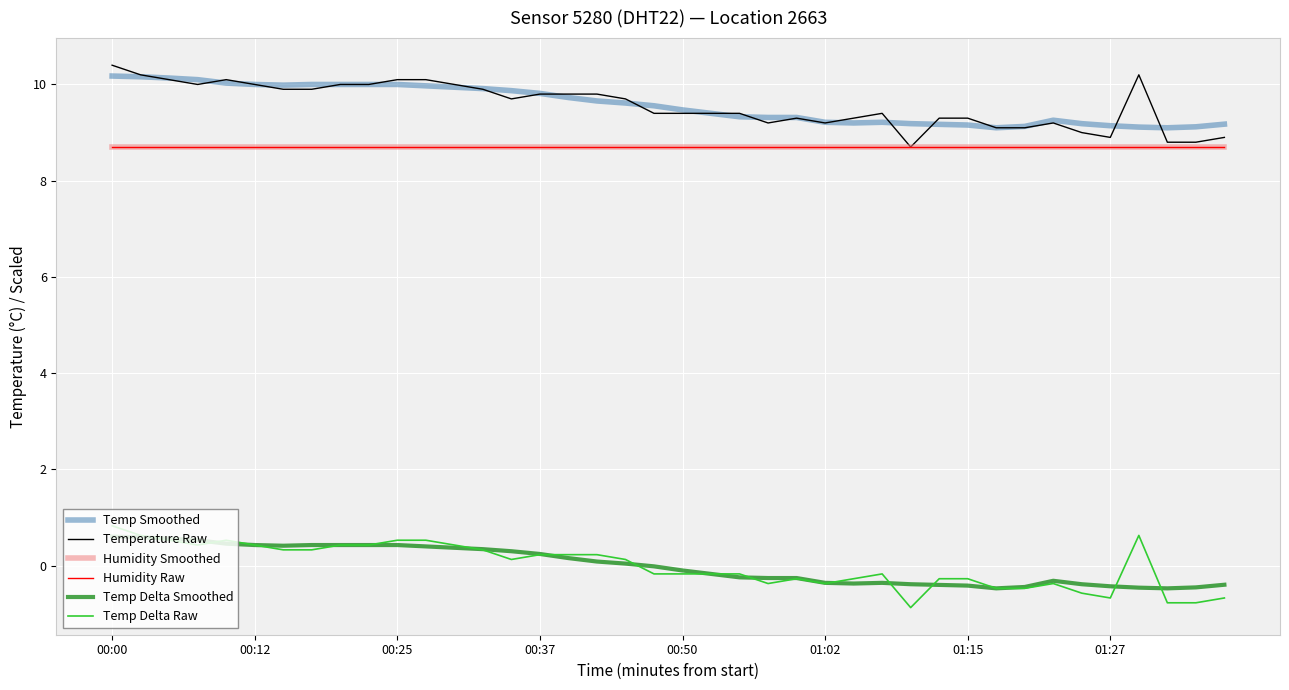

Does the chart have visible grid lines?

Yes